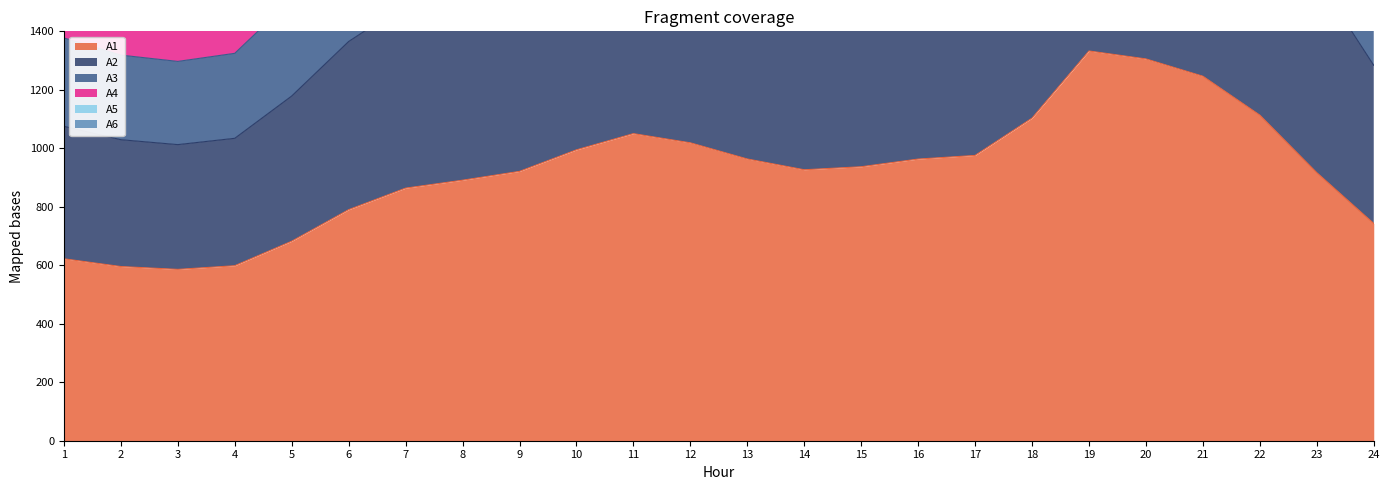

True or false: A2 has a value of 2481.6 at 13.

False